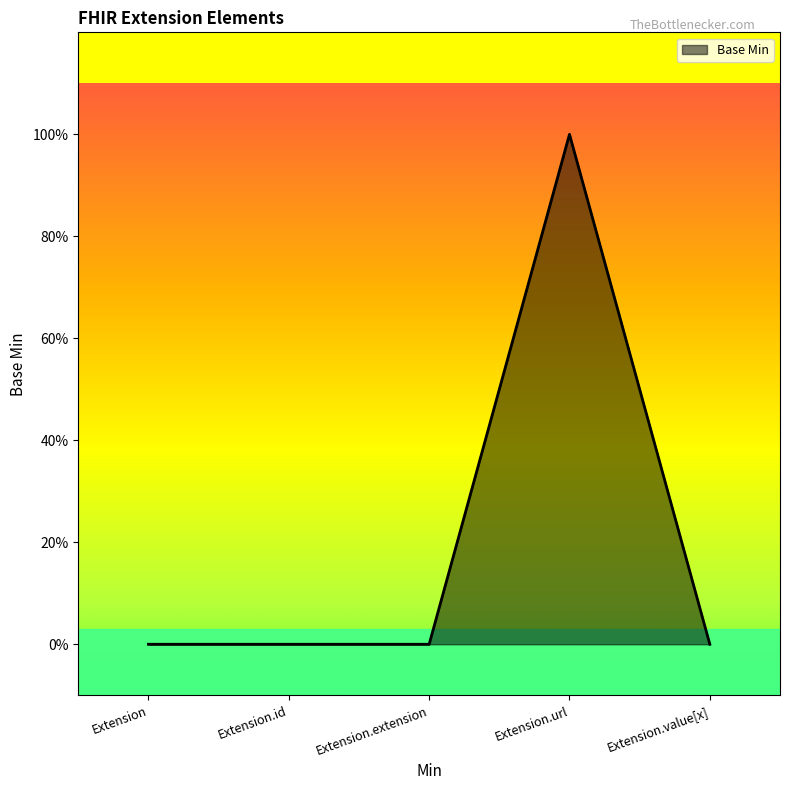

Does the chart have visible grid lines?

No